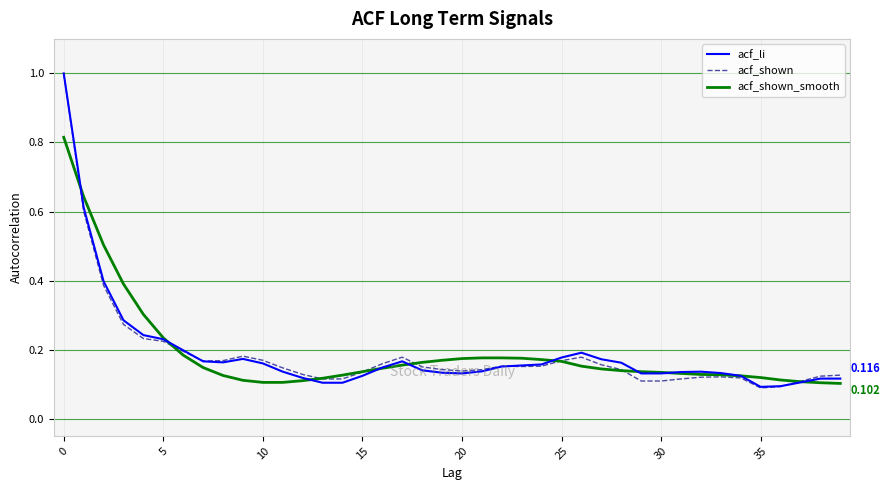

At which category is the sum across all series the highest?

0